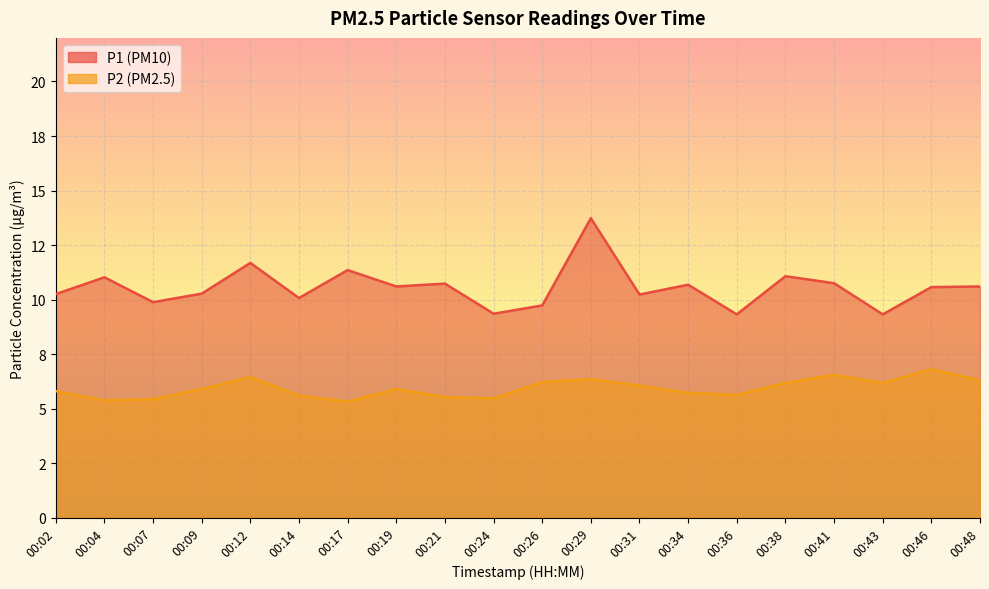

Is it true that P1 equals 16.5 at 00:09?

False